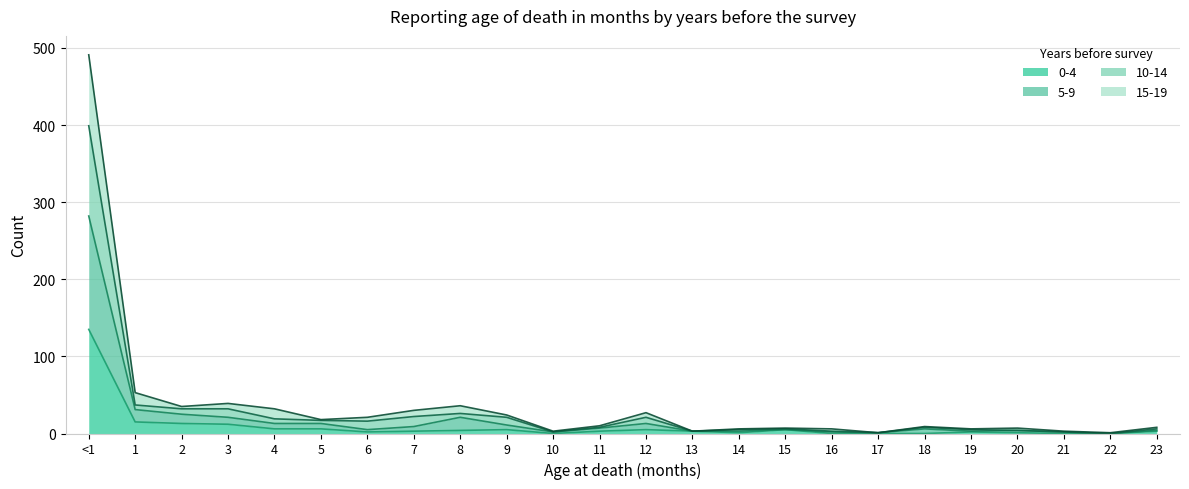

Reading right to left, extract all data points from this chart.

0-4: 3	0	0	1	2	0	0	0	5	1	3	5	3	0	5	4	3	2	6	6	12	13	15	135
5-9: 4	0	2	4	3	6	1	2	5	3	3	13	7	2	11	21	9	5	13	13	21	25	31	282
10-14: 6	0	2	4	5	8	1	3	6	5	3	21	8	2	21	26	22	16	17	19	32	32	37	399
15-19: 8	1	3	7	6	9	1	6	7	6	3	27	10	3	24	36	30	21	18	32	39	35	53	491